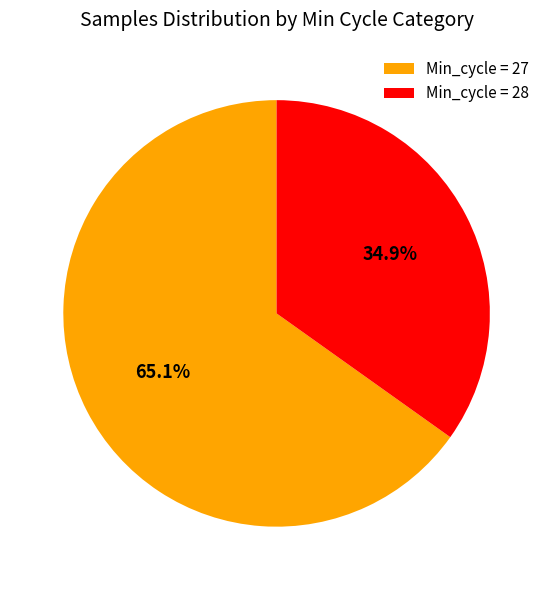

How much of the chart is everything except Min_cycle = 27?

34.9%